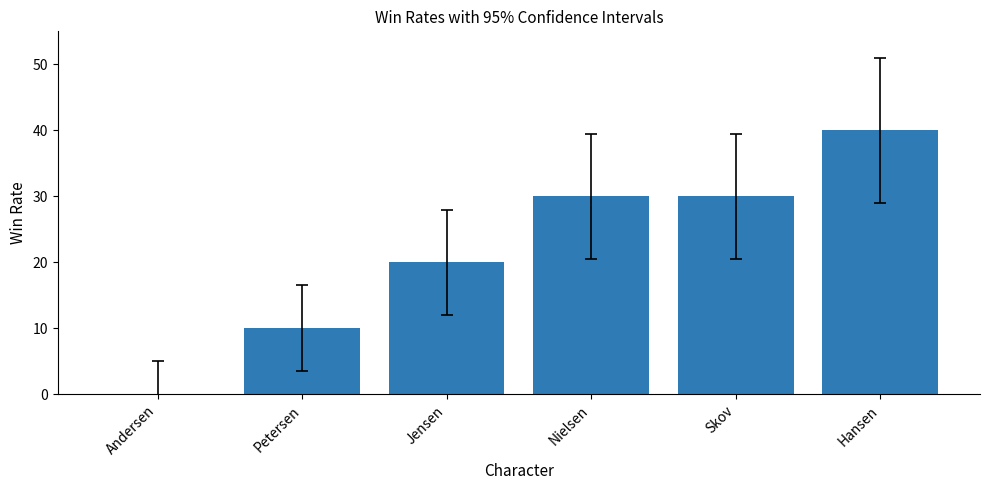

Which category has the highest value across all series?

Hansen